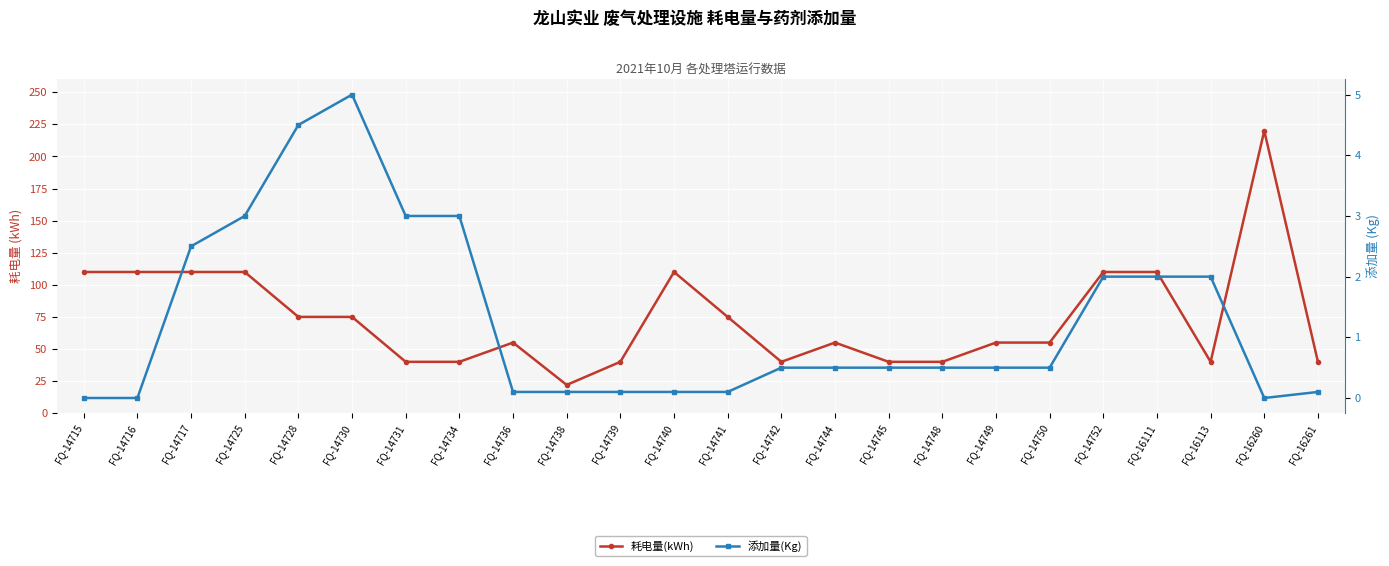

At which label does 添加量(Kg) reach its minimum?

FQ-14715